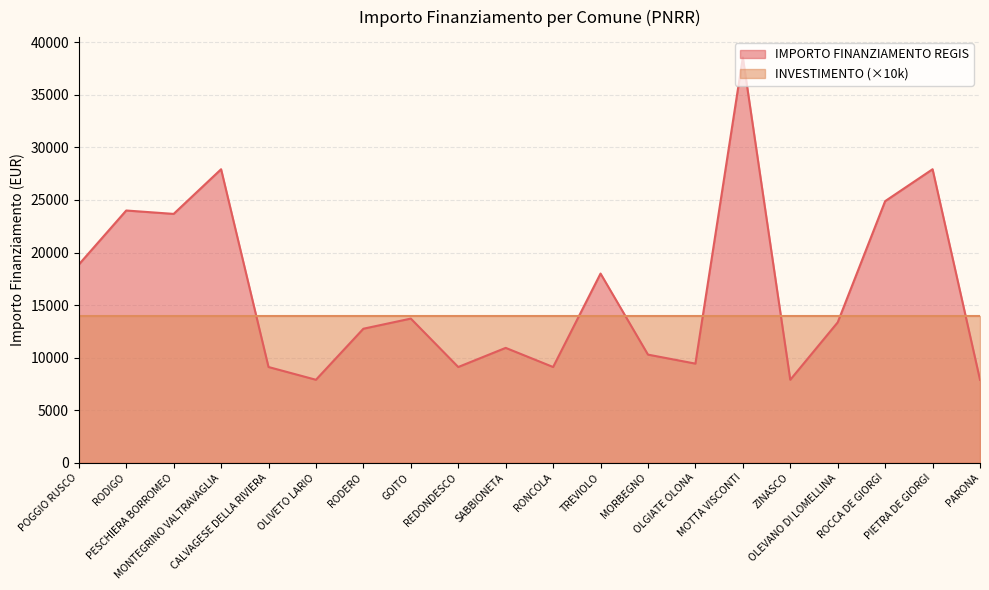

Which has a higher value, TREVIOLO or RODIGO?

RODIGO